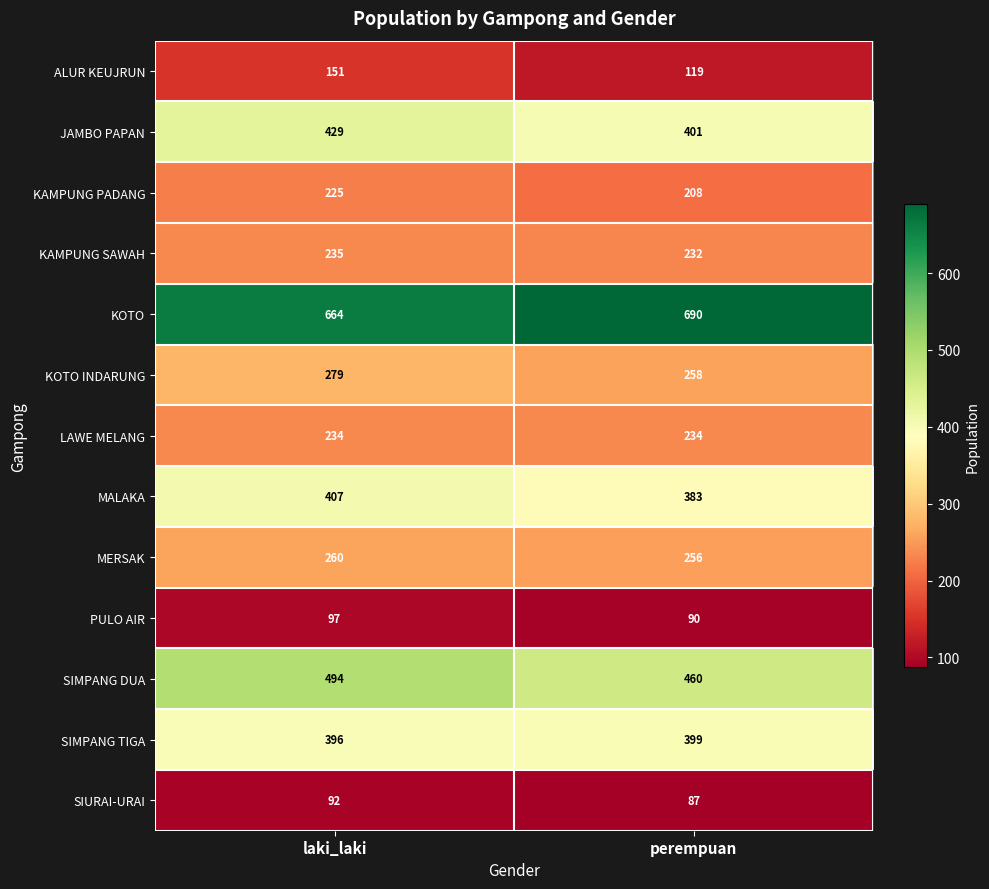

The value of MALAKA at perempuan is 383. True or false?

True